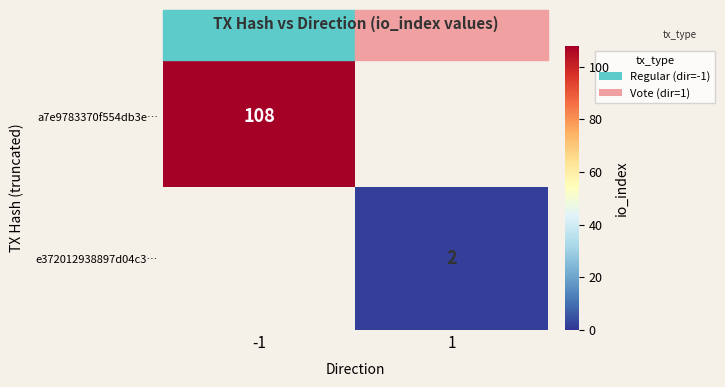

The value of a7e9783370f554db3e… at -1 is 108. True or false?

True